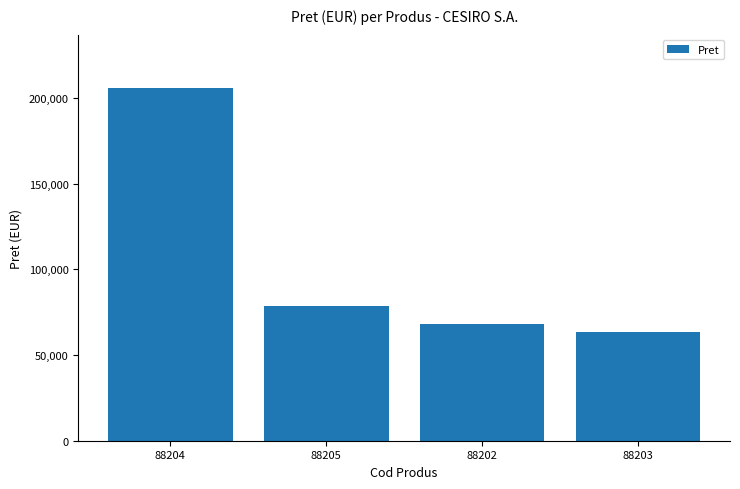

What is the difference between the values at 88205 and 88204?

127314